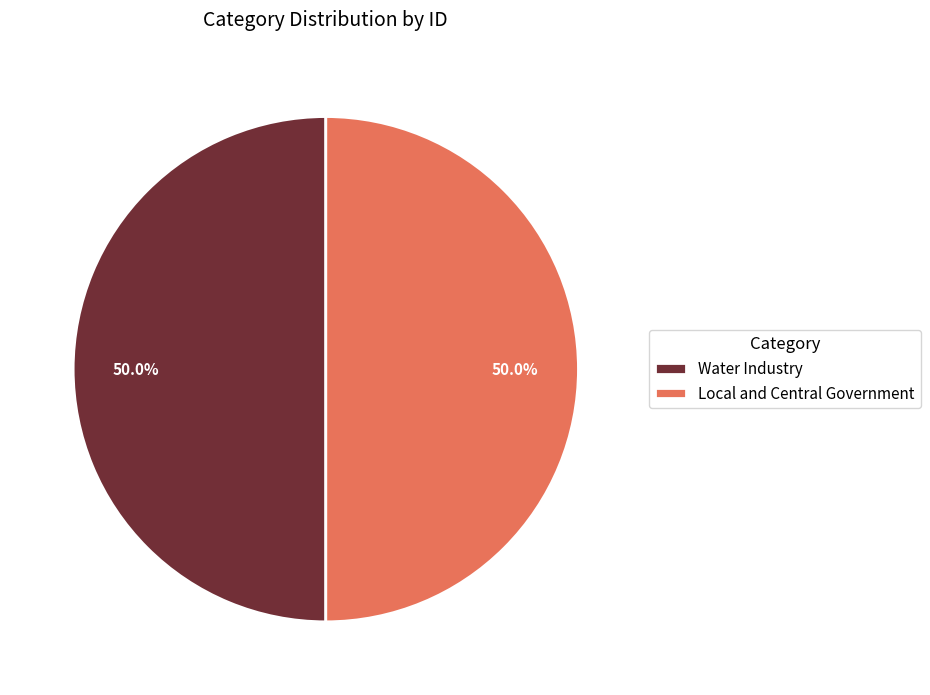

Approximately how many times larger is the value at Water Industry compared to Local and Central Government?

1.0